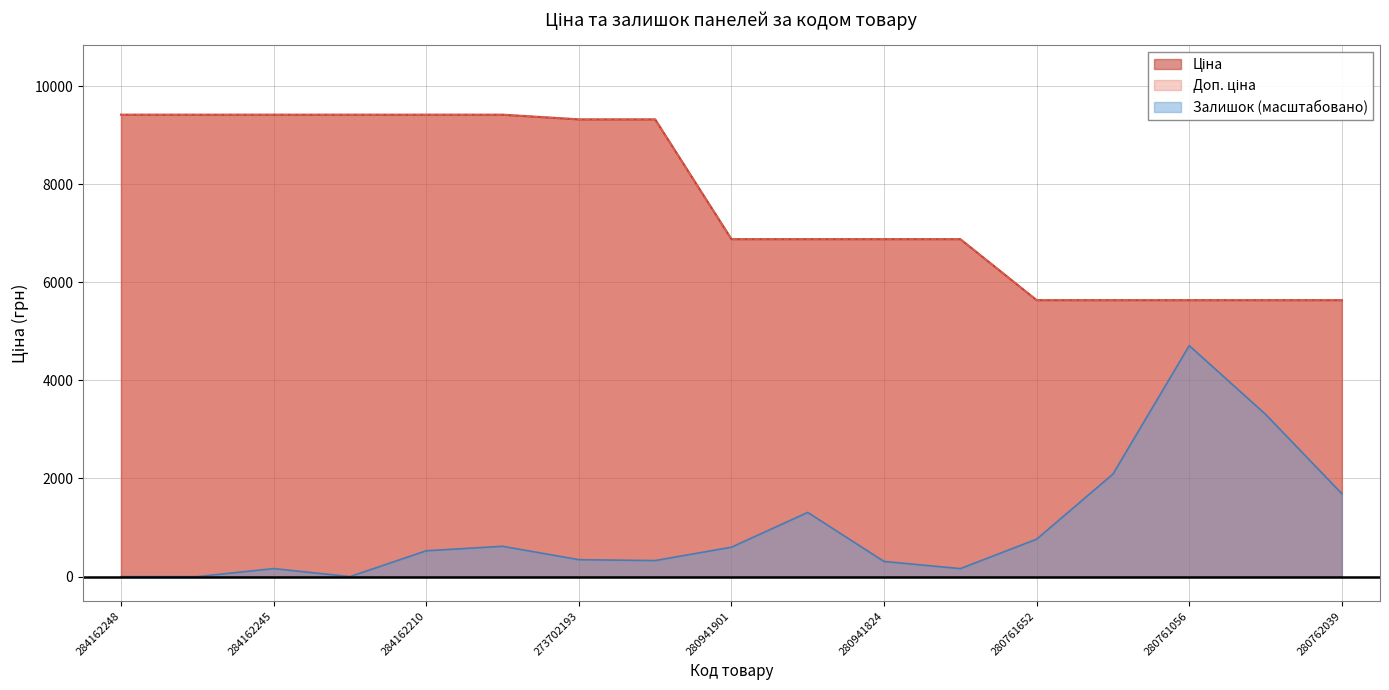

Reading right to left, list all the values displayed in this chart.

Ціна: 5636.0	5636.0	5636.0	5636.0	5636.0	6879.5	6879.5	6879.5	6879.5	9321.4	9321.4	9416.9	9416.9	9416.9	9416.9	9416.9	9416.9
Доп. ціна: 5636.0	5636.0	5636.0	5636.0	5636.0	6879.5	6879.5	6879.5	6879.5	9321.4	9321.4	9416.9	9416.9	9416.9	9416.9	9416.9	9416.9
Залишок: 1690.7	3308.6	4708.4	2090.6	763.5	163.6	309.0	1308.9	599.9	327.2	345.4	618.1	527.2	0.0	163.6	0.0	0.0